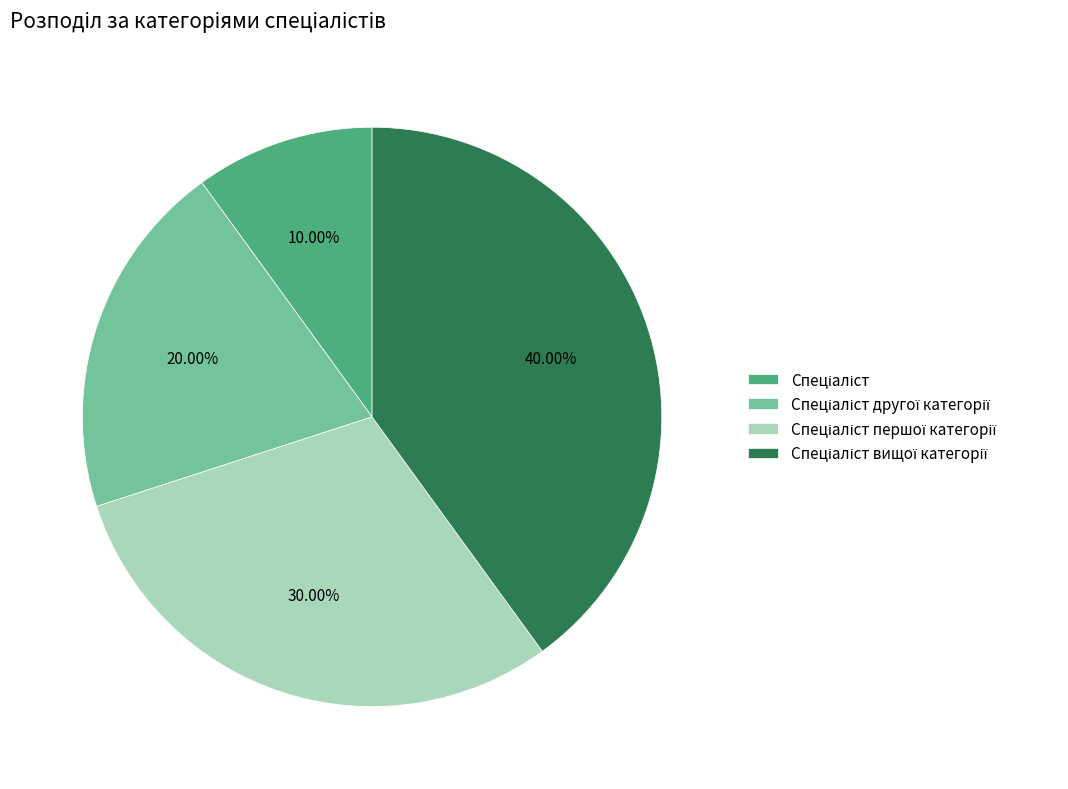

Does any single category account for the majority?

No